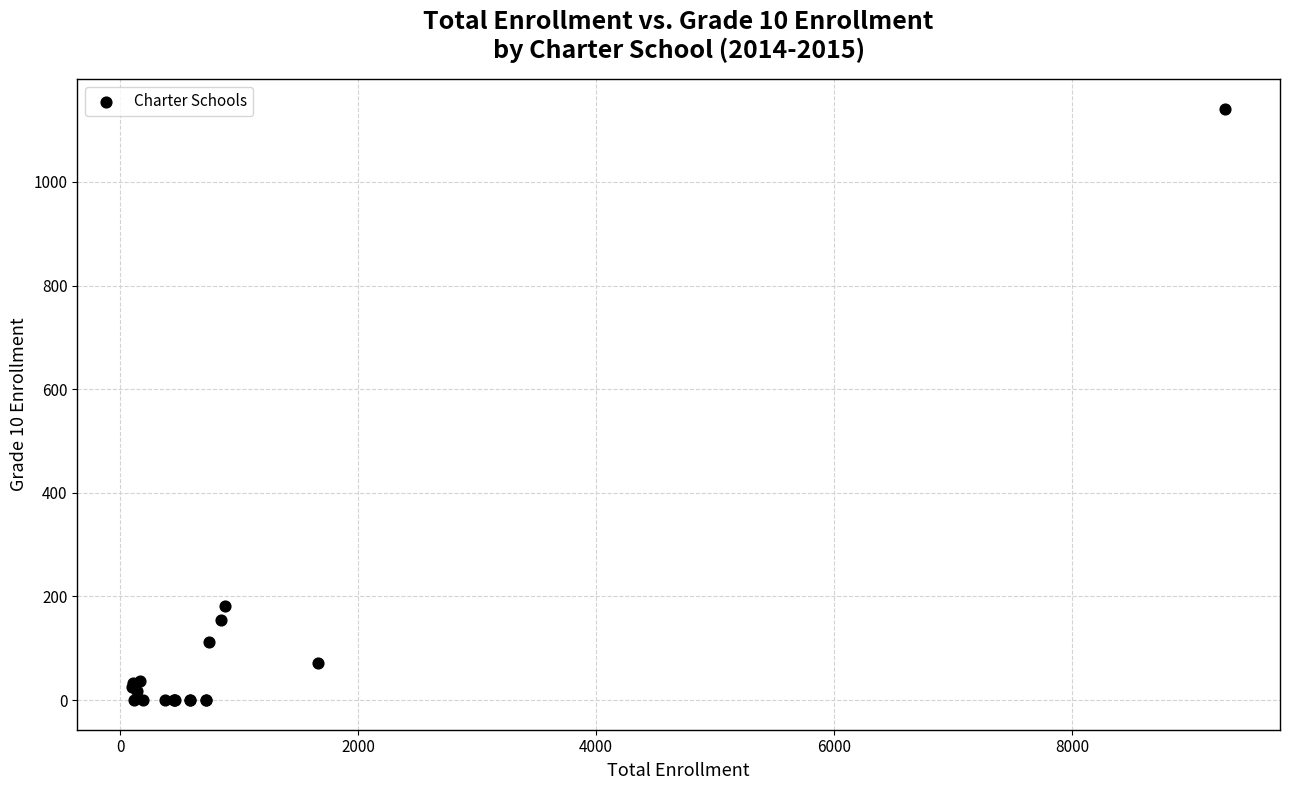

What Y value in the scatter plot is closest to 570?

182